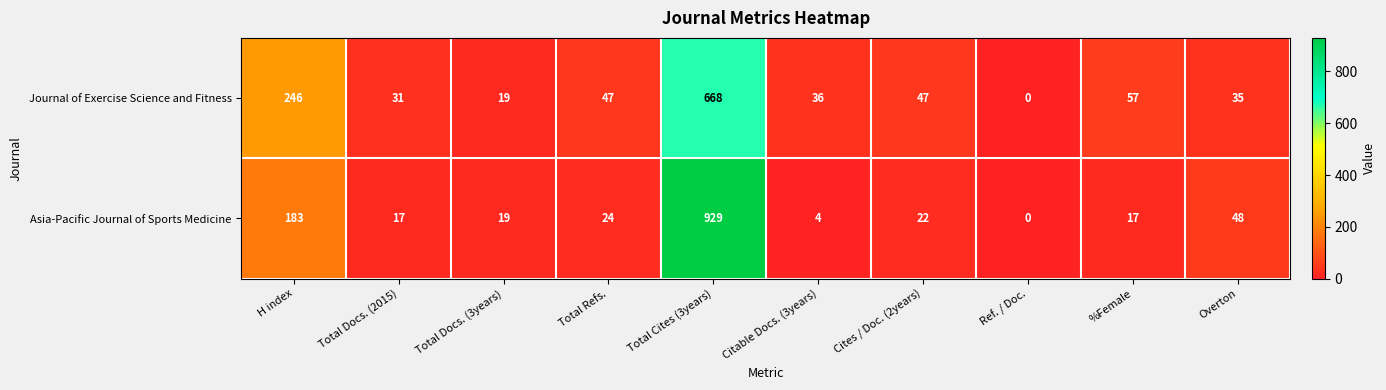

How many values in the Asia-Pacific Journal of Sports Medicine series are below 22?

5